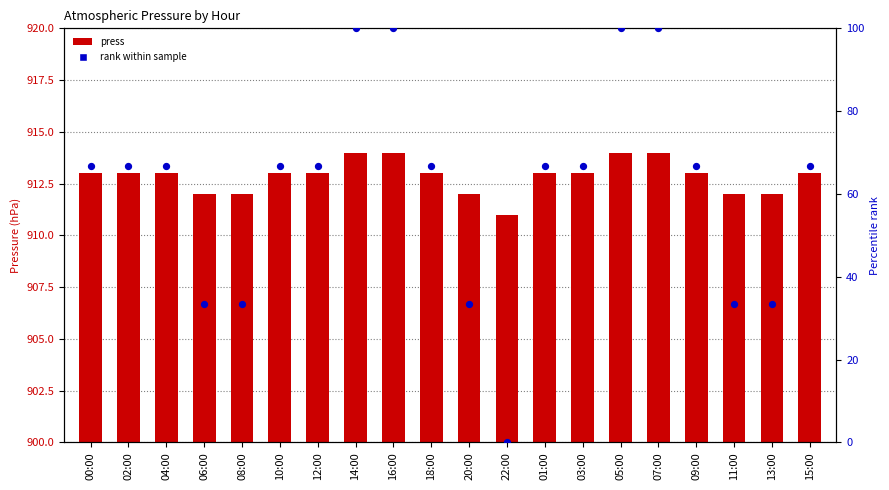

Which series has the largest total across all categories?

press